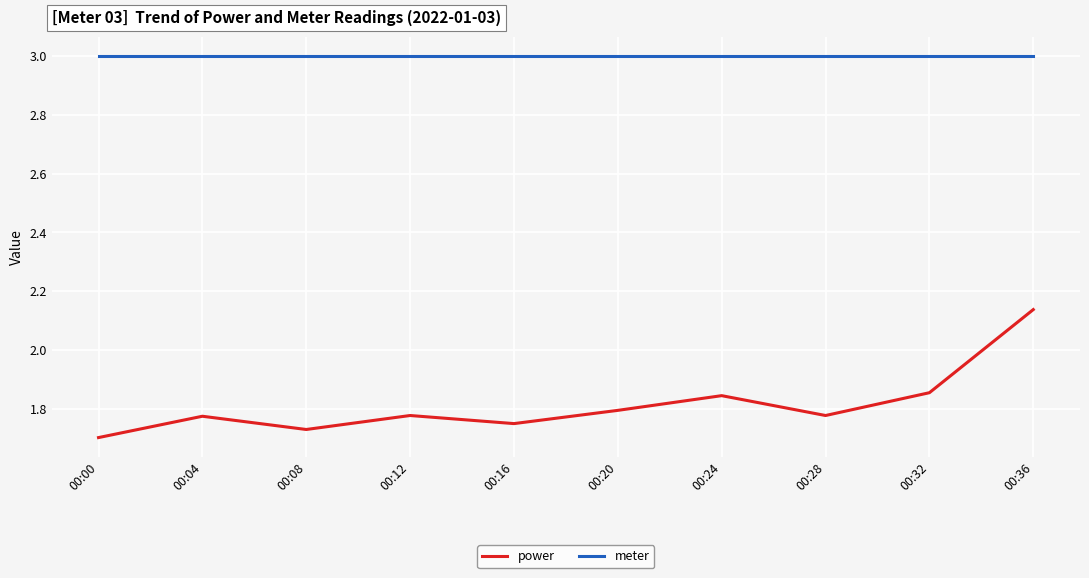

Is the value of meter at 00:20 greater than the value of power at 00:00?

Yes